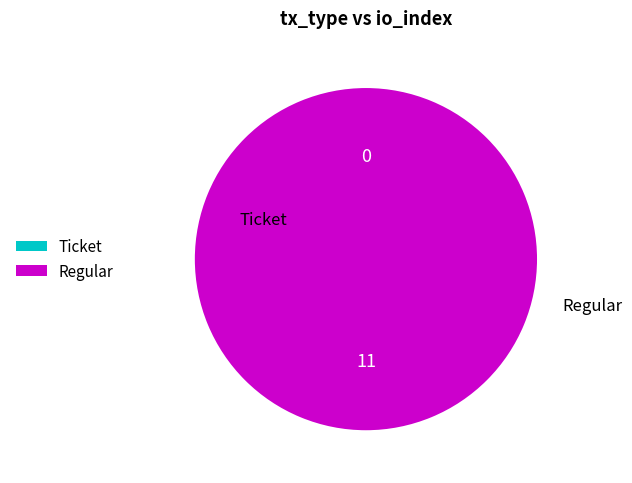

To the nearest percent, what portion does Regular represent?

100%